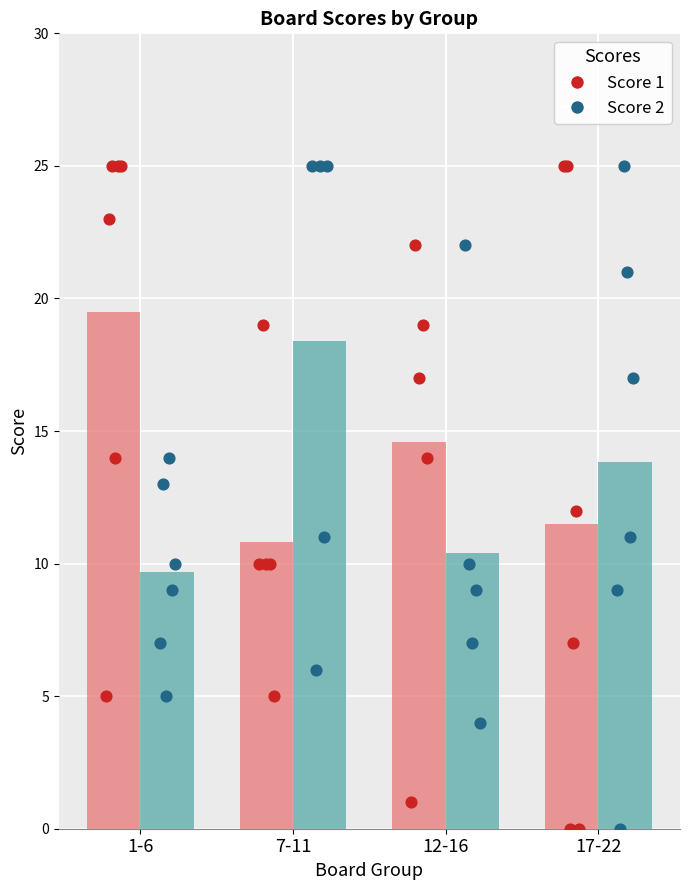

What are all the series names shown in the legend?

Score 1, Score 2